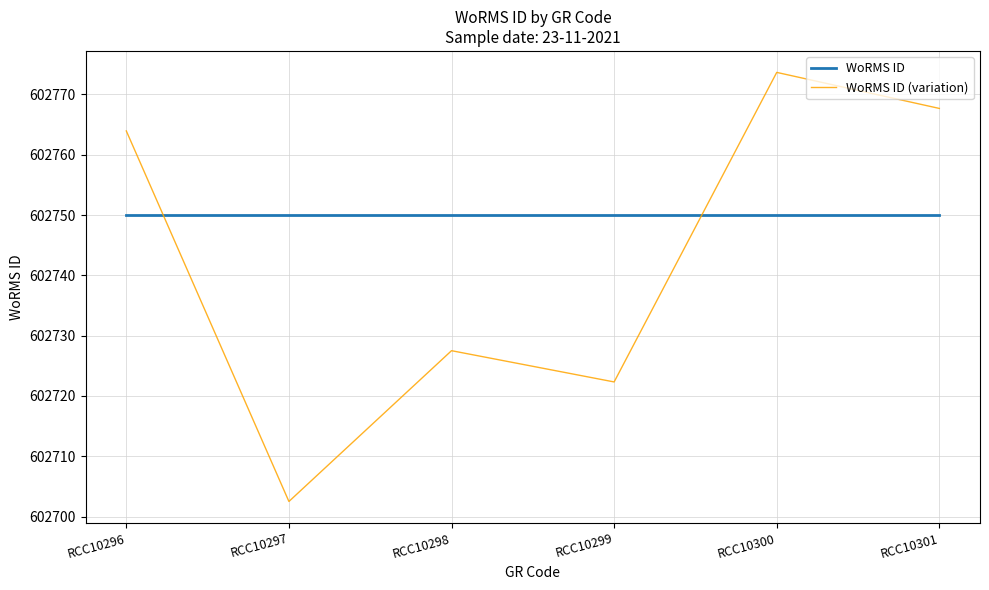

Reading right to left, list all the values displayed in this chart.

WoRMS ID: RCC10301=602750.0	RCC10300=602750.0	RCC10299=602750.0	RCC10298=602750.0	RCC10297=602750.0	RCC10296=602750.0
WoRMS ID (variation): RCC10301=602767.7	RCC10300=602773.6	RCC10299=602722.3	RCC10298=602727.5	RCC10297=602702.5	RCC10296=602763.9